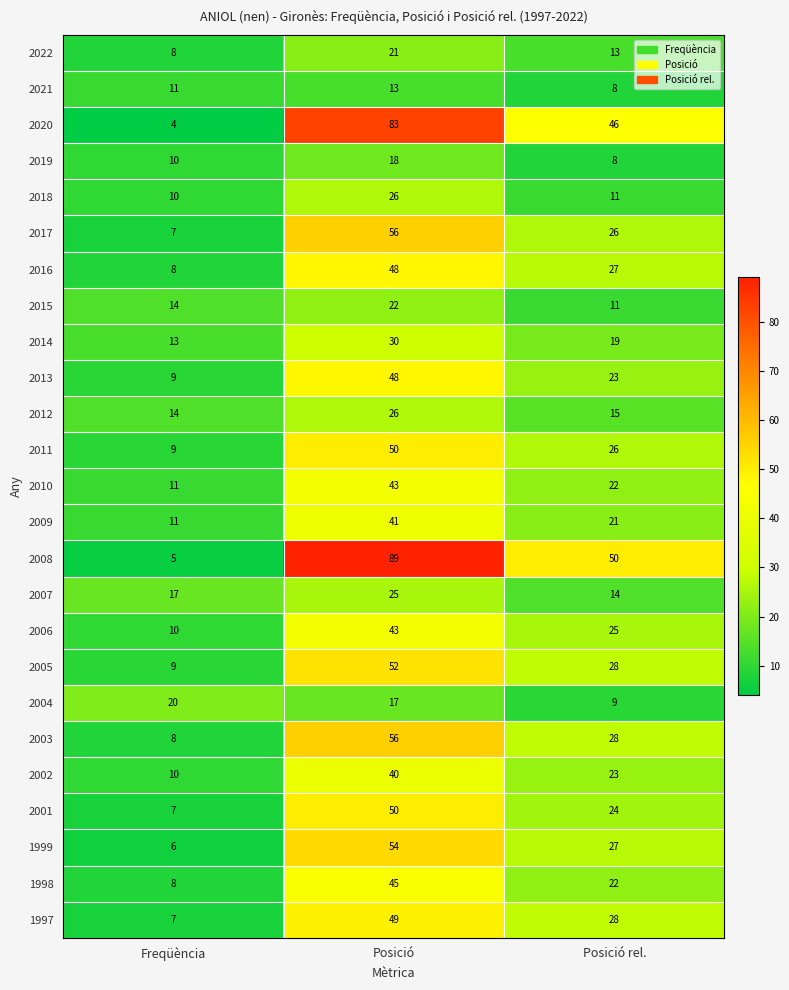

The 2011 series shows 9 at Freqüència. True or false?

True